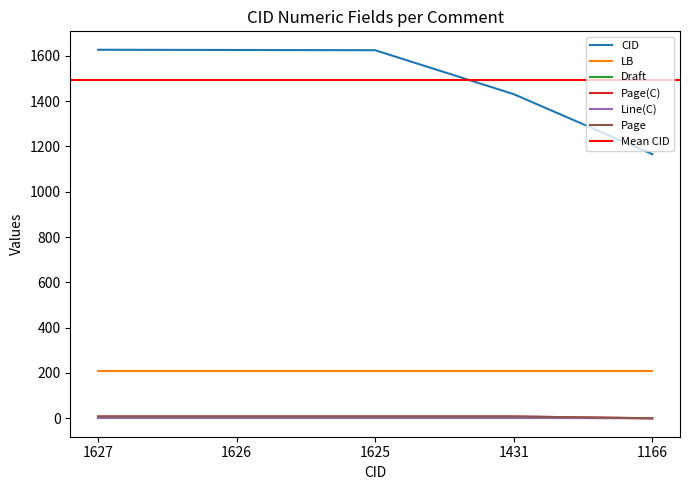

What is the highest value of the Page(C) series?

8.0